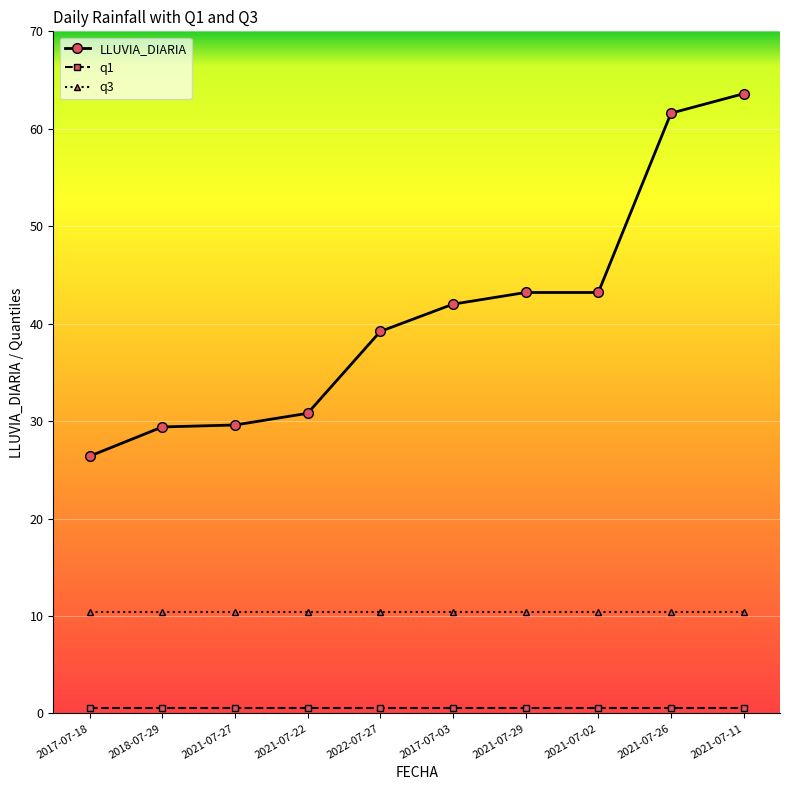

What is the minimum value for LLUVIA_DIARIA?

26.4